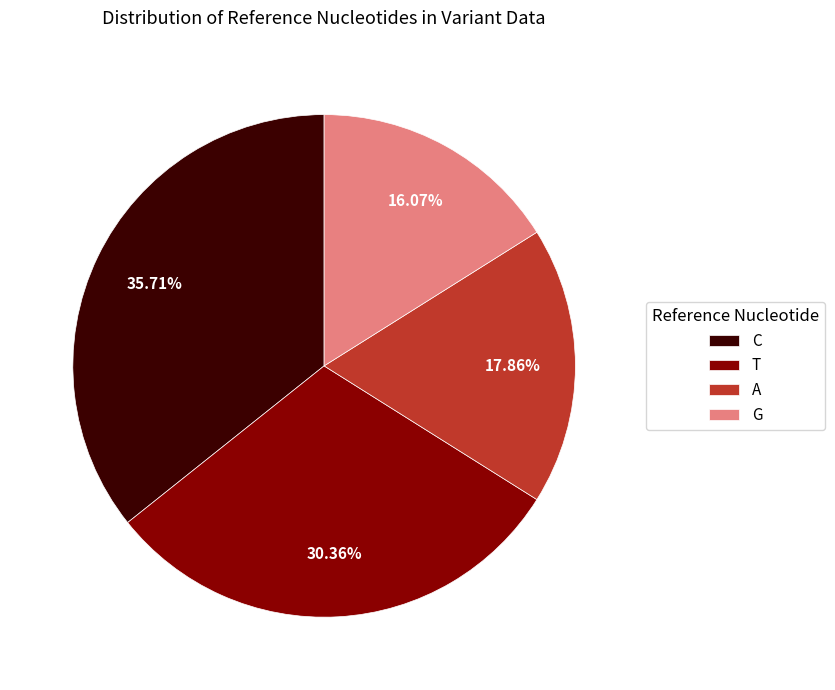

Is the sum of T and G greater than half?

No